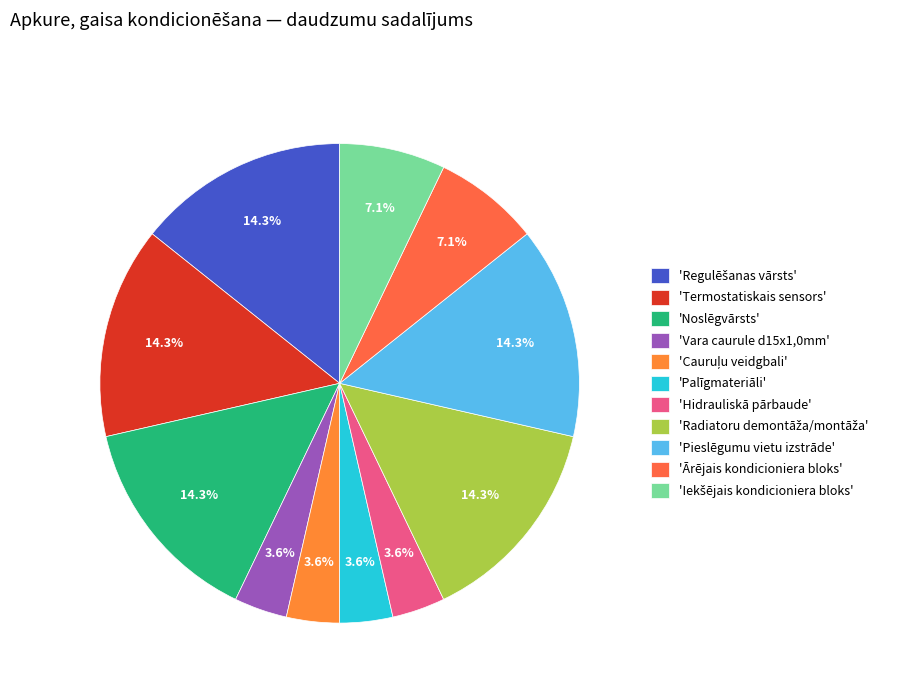

Which slice is the smallest?

Vara caurule d15x1,0mm